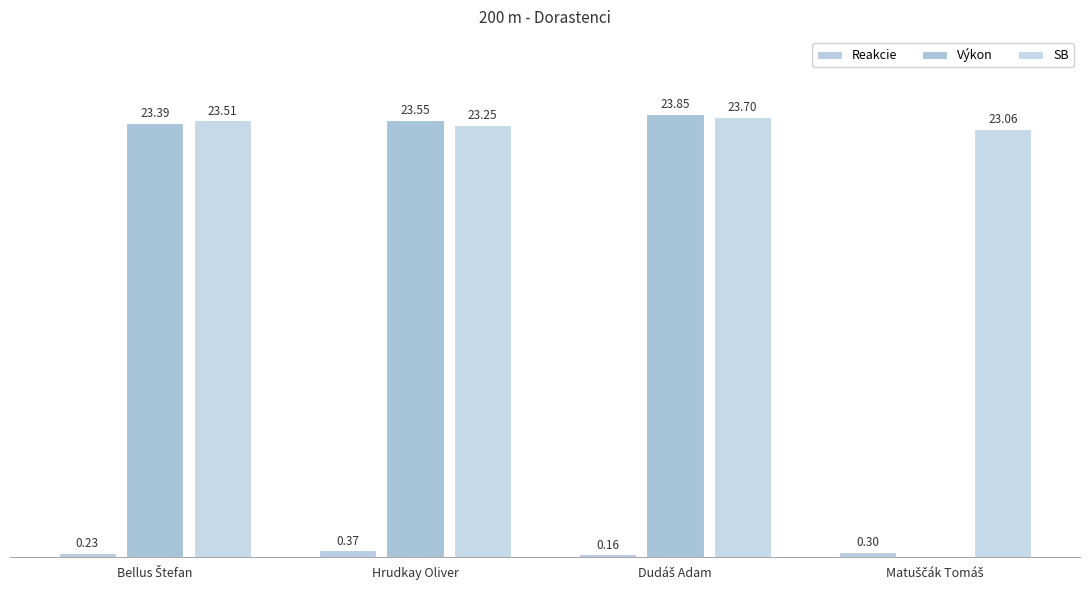

Reading left to right, what are all the values shown in this chart?

Reakcie: 0.2	0.4	0.2	0.3
Výkon: 23.4	23.6	23.9	0.0
SB: 23.5	23.2	23.7	23.1